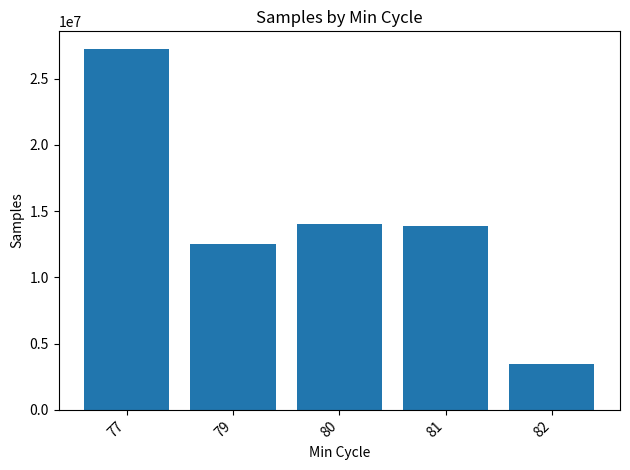

What is the difference between the values at 81 and 79?

1336164